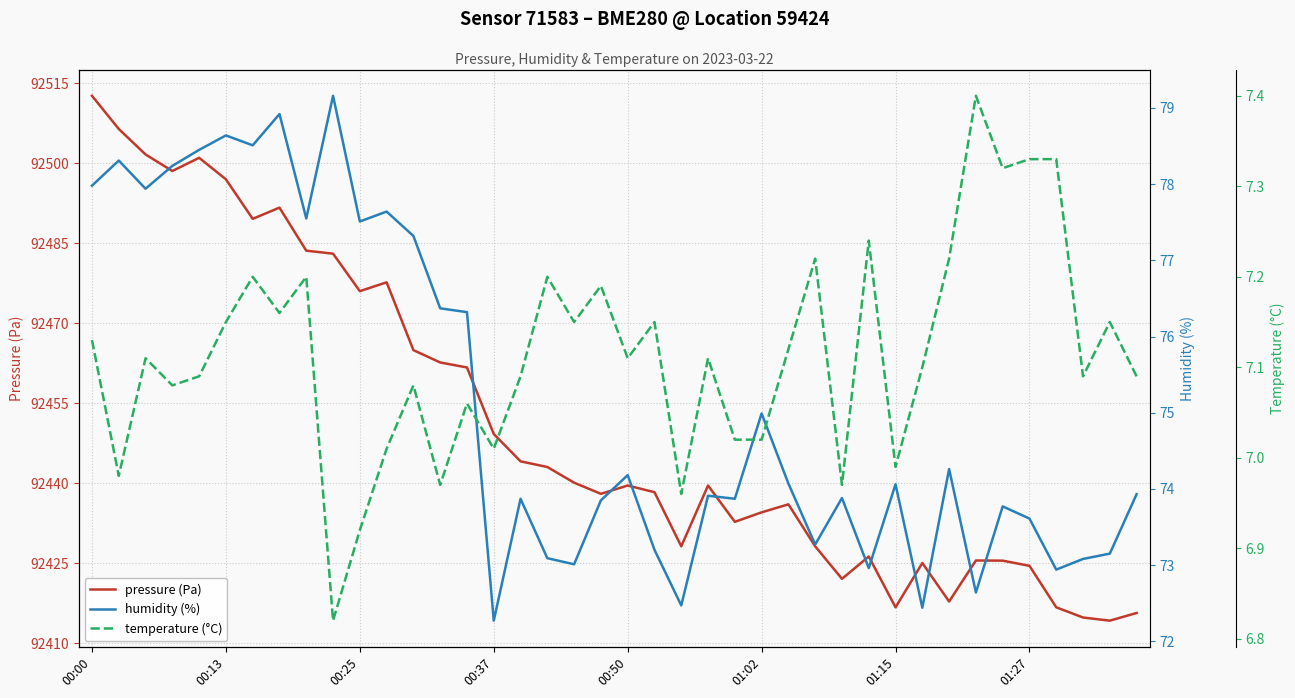

How many categories are shown in the chart?

40